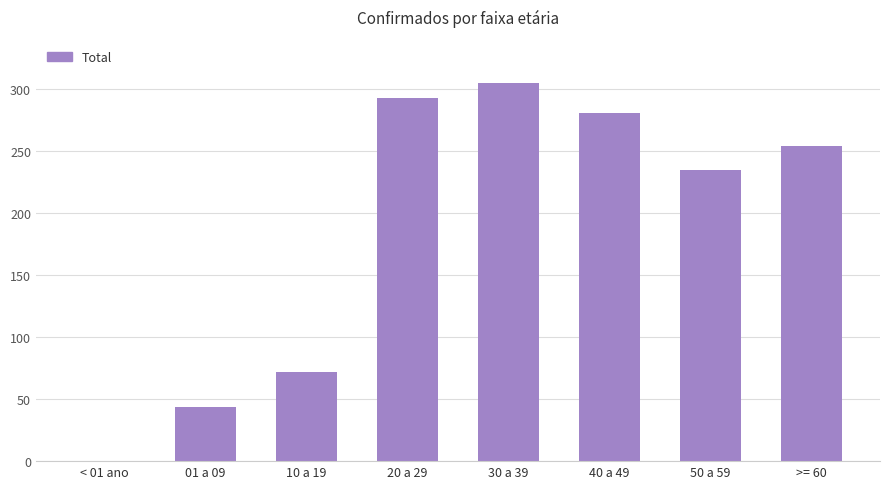

Approximately how many times larger is the value at 20 a 29 compared to 40 a 49?

1.0